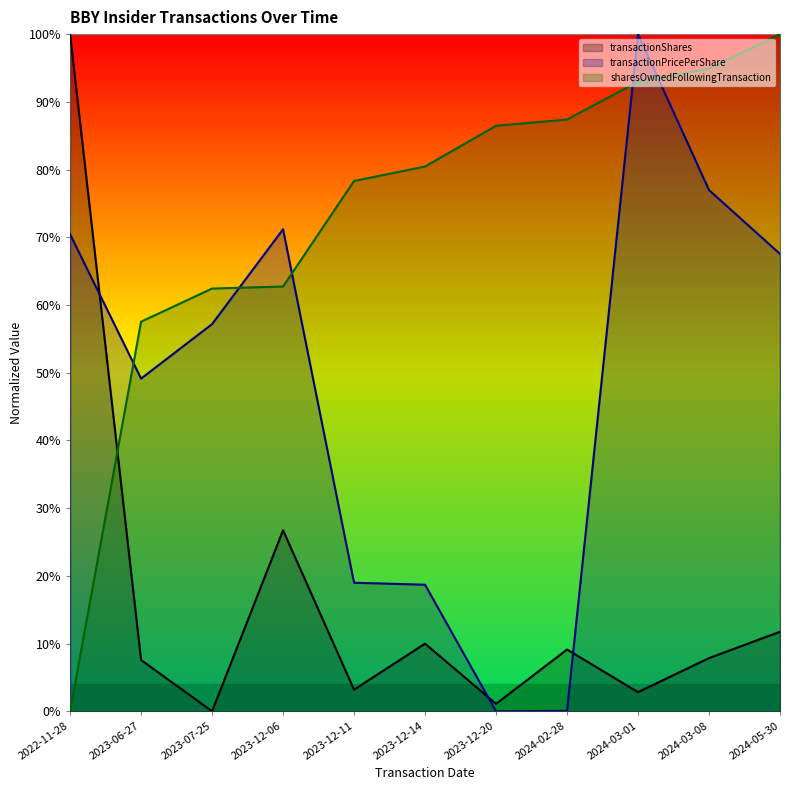

At how many categories does at least one series exceed 0?

11